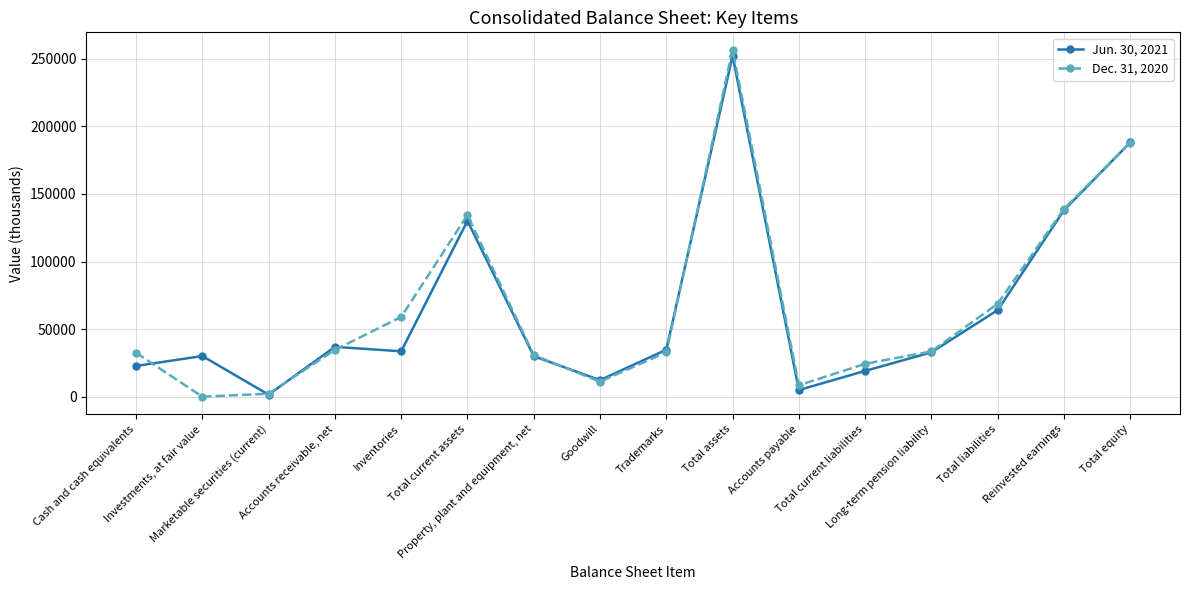

What is the greatest value displayed?

256719